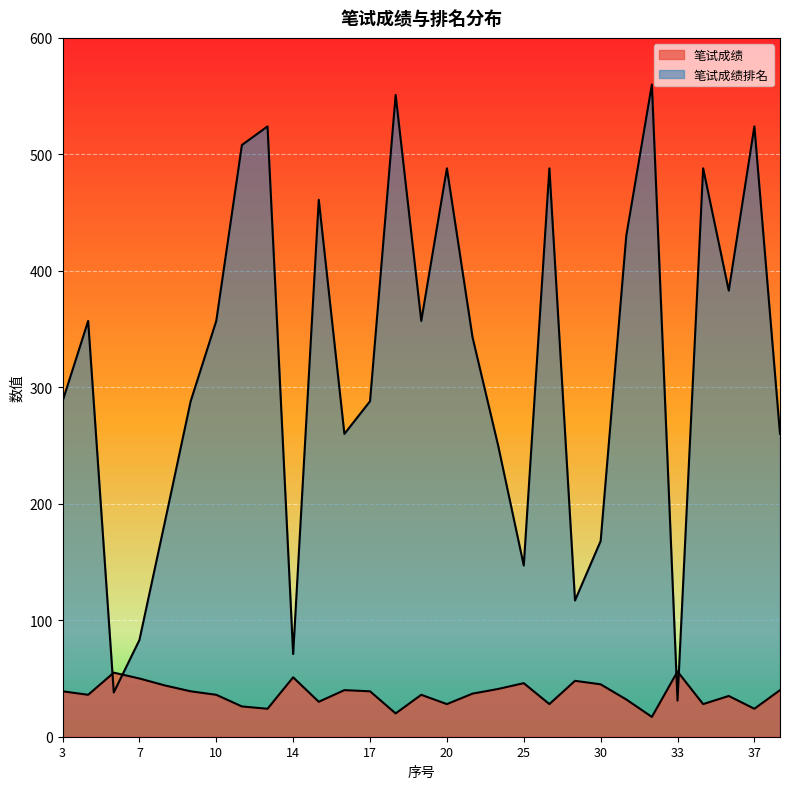

What value does the 笔试成绩 series have at 16, to the nearest 10?

40